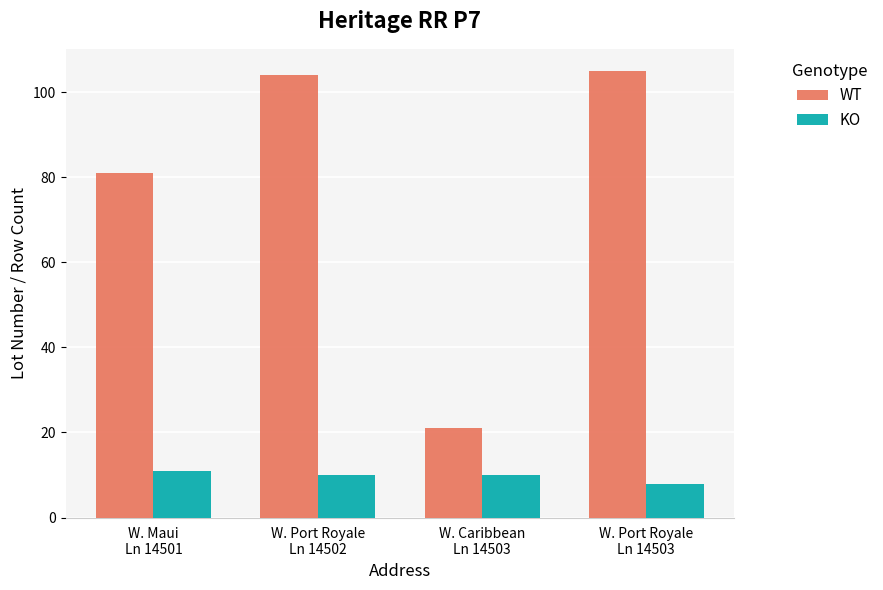

Reading left to right, extract all data points from this chart.

WT: 81	104	21	105
KO: 11	10	10	8